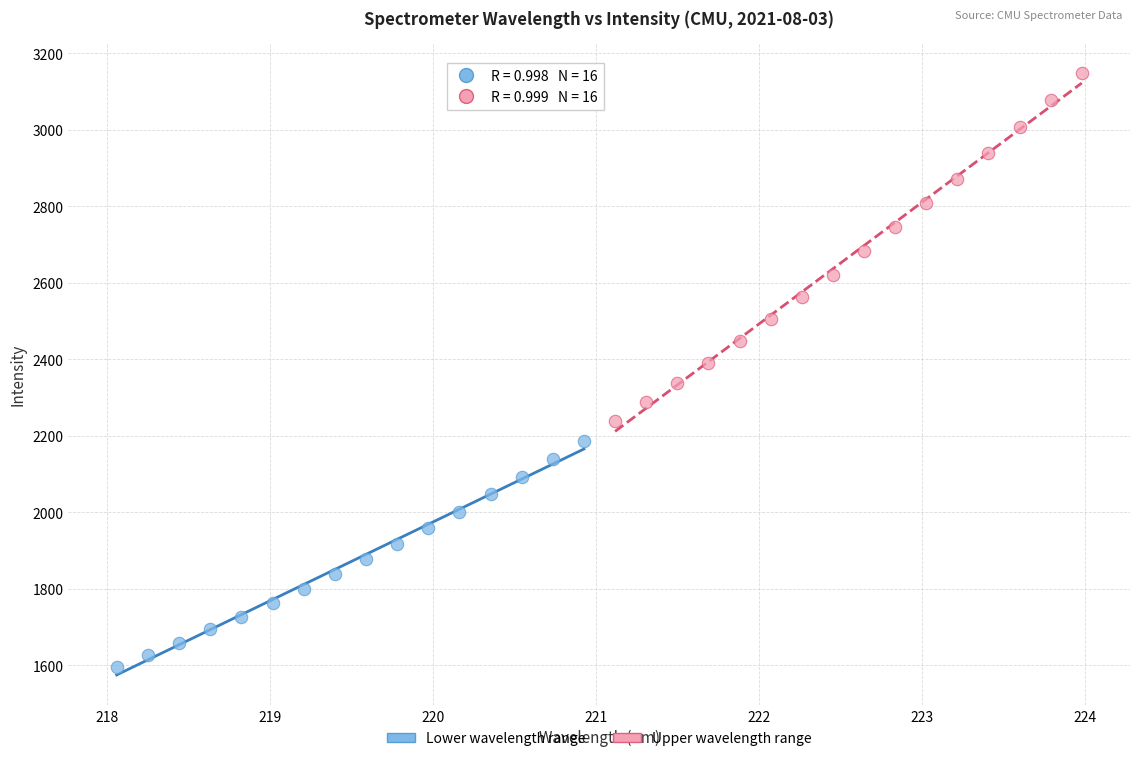

Which series contains the lowest Y value?

Lower wavelength range